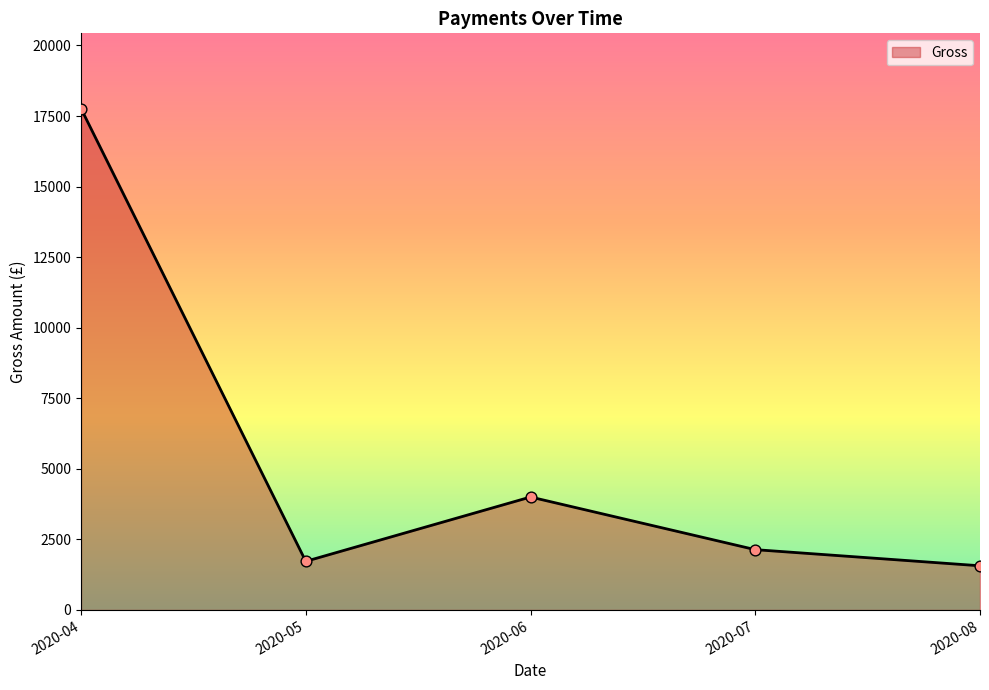

What is the change in value from 2020-04 to 2020-05?

-16041.9